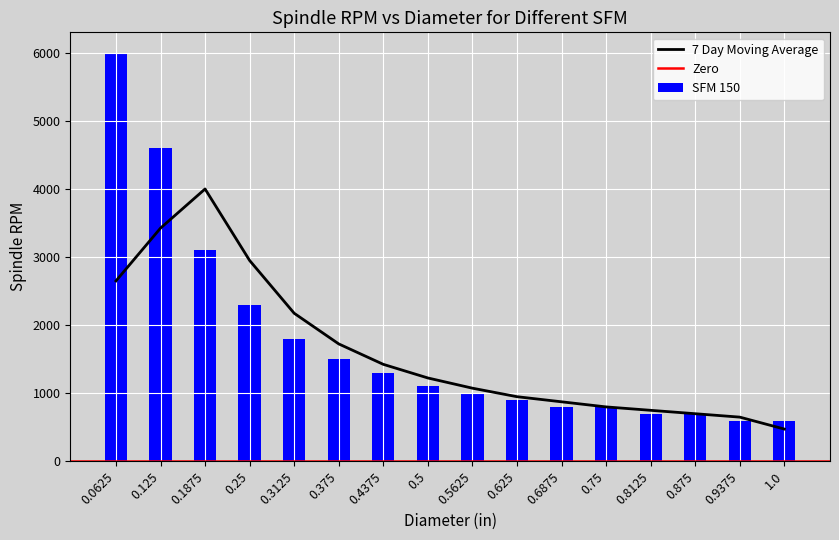

What is the highest value of the 7 Day Moving Average series?

4000